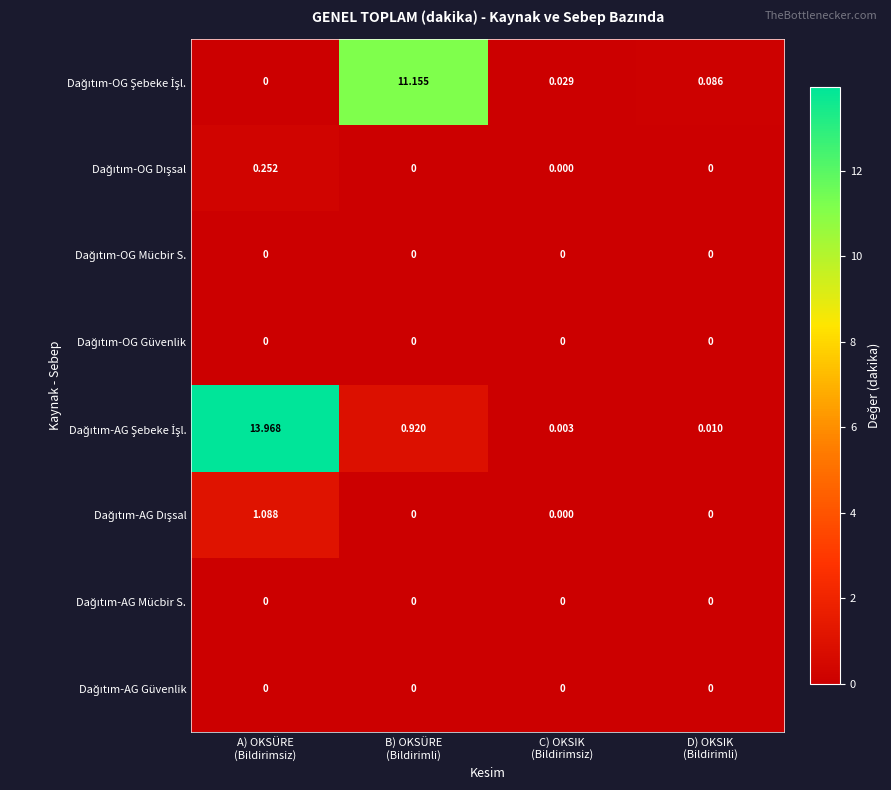

How many distinct data groups are displayed?

8